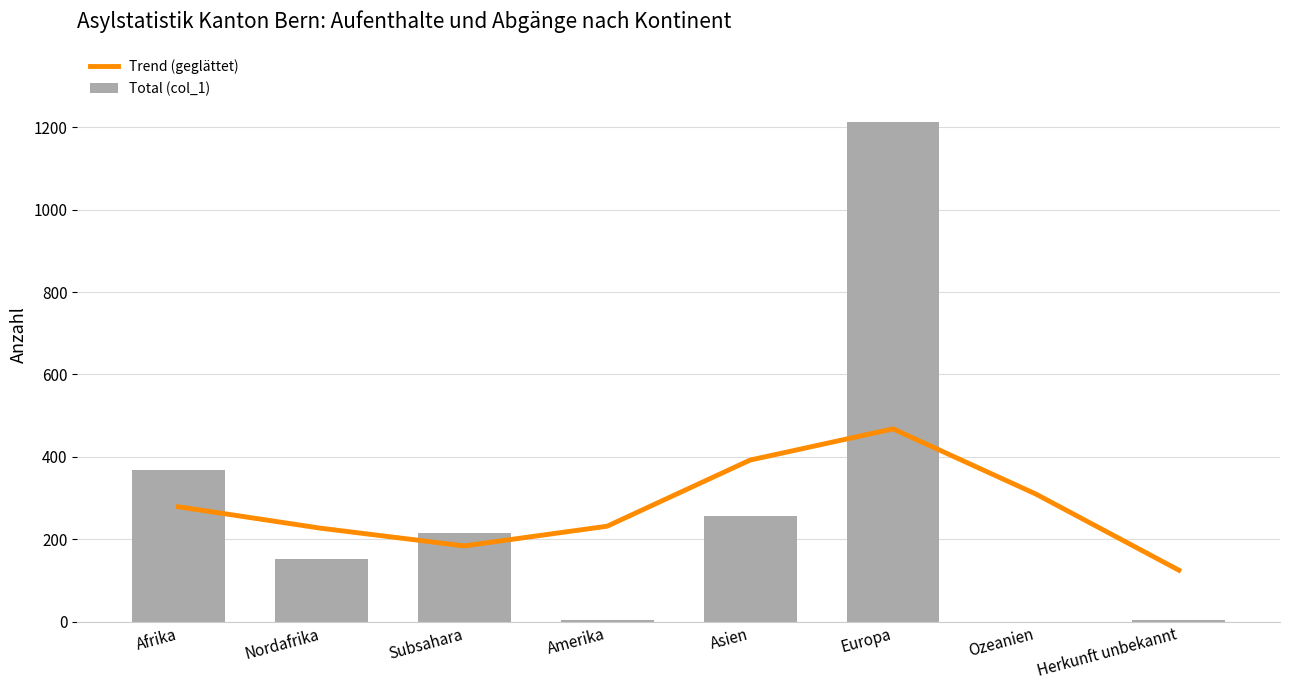

Which series has the widest spread of values?

Total (col_1)